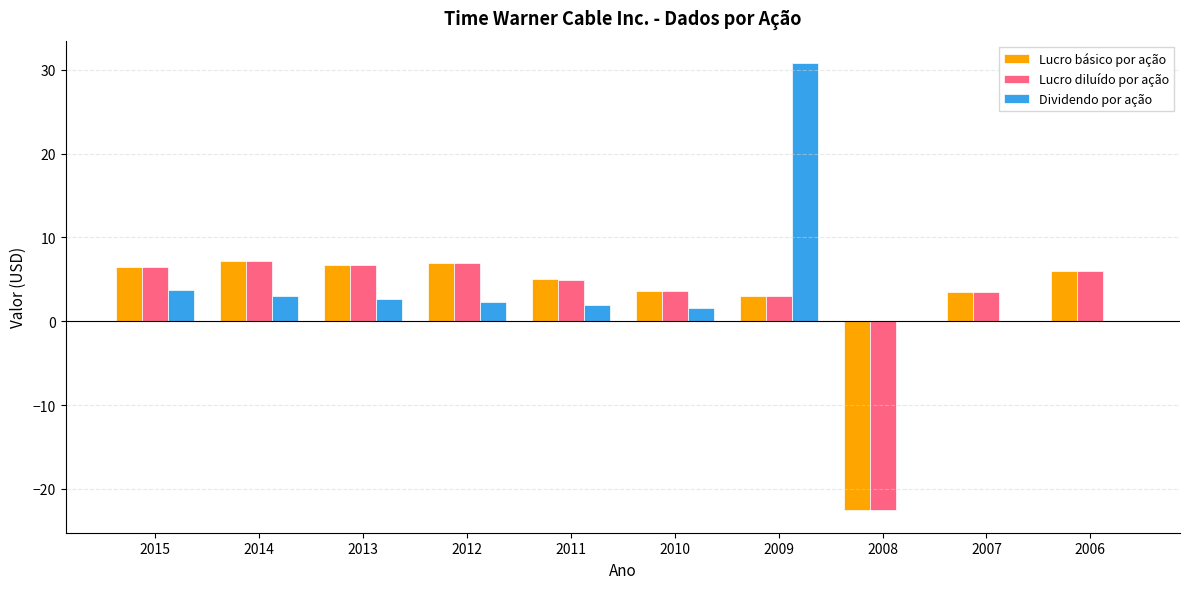

Which series has the largest range (max minus min)?

Dividendo por ação